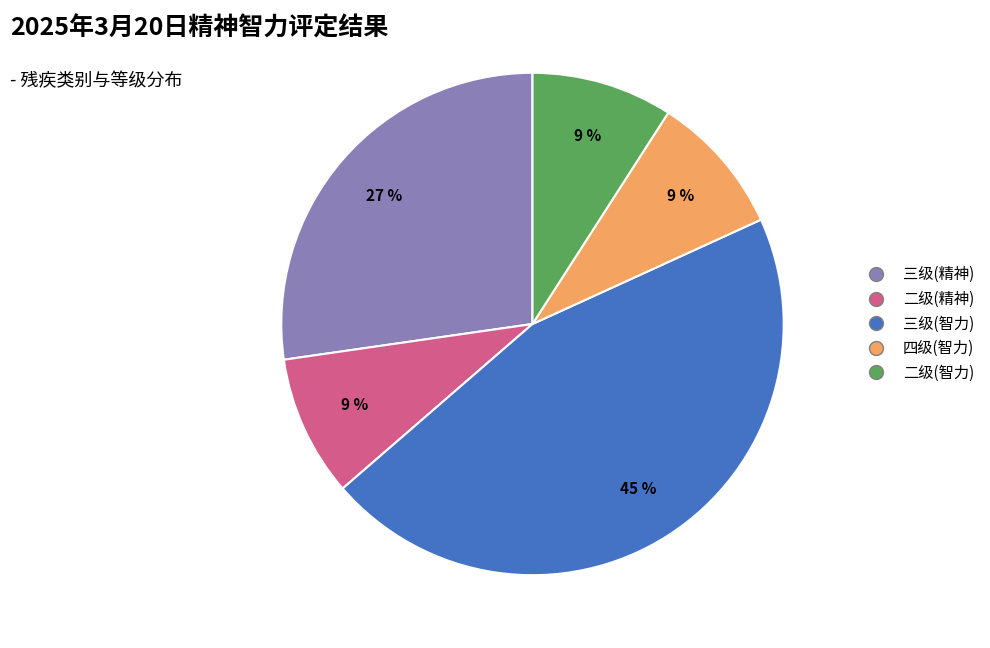

What is the largest slice in the pie chart?

三级(智力)